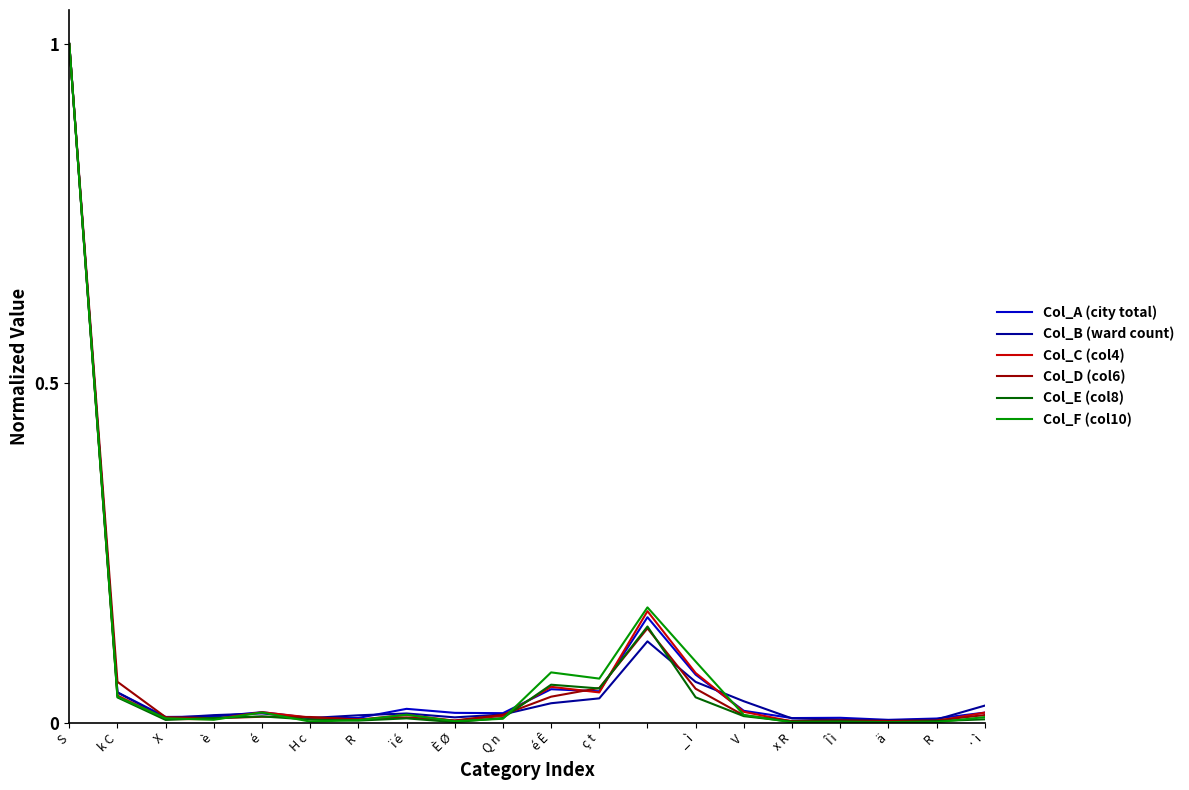

Which series has the widest spread of values?

Col_F (col10)